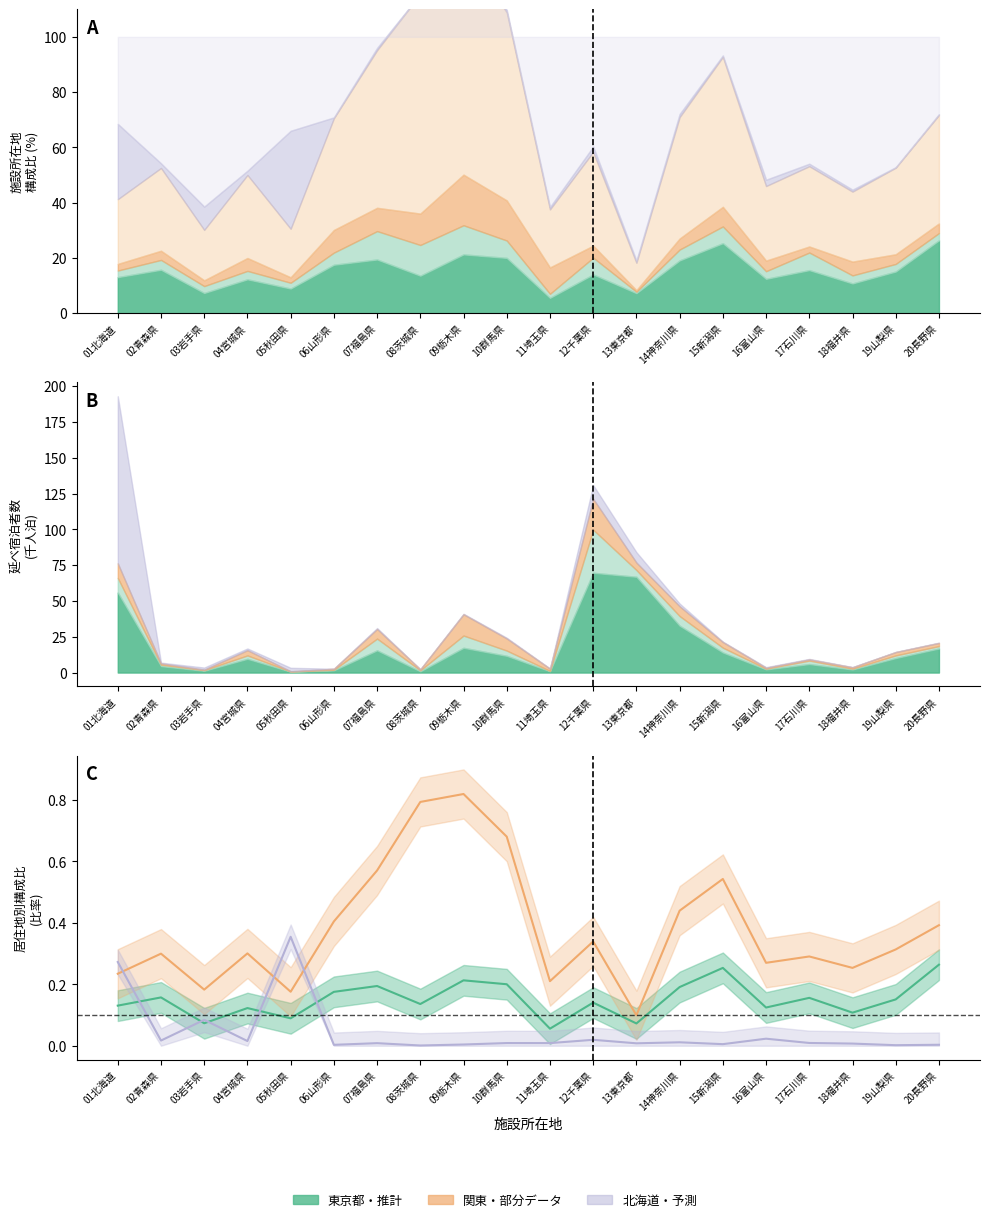

Which has a higher value, 05秋田県 or 18福井県?

18福井県